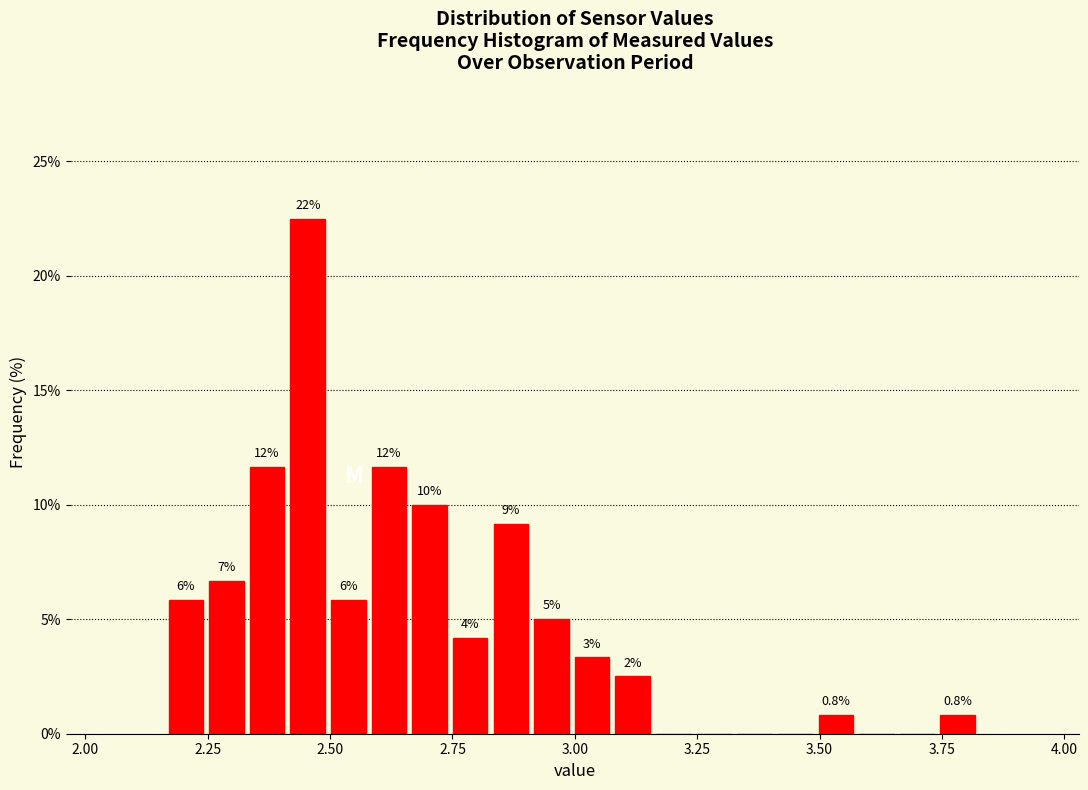

Around what value on the x-axis is the tallest bar? Give the approximate position of its centre, as read against the axis.

2.45